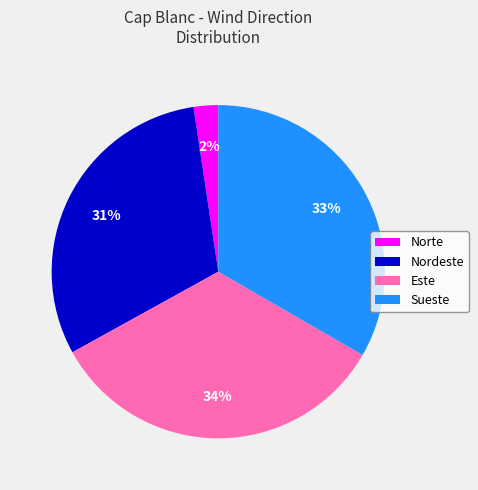

True or false: Sueste accounts for 21% of the total.

False